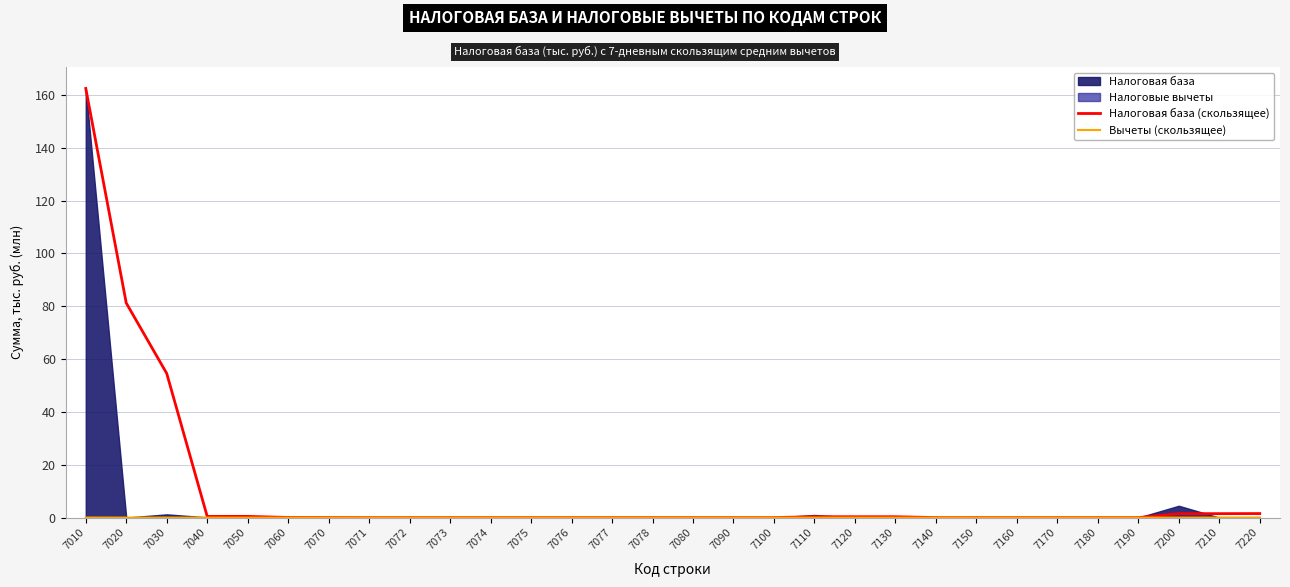

Does the chart have visible grid lines?

Yes